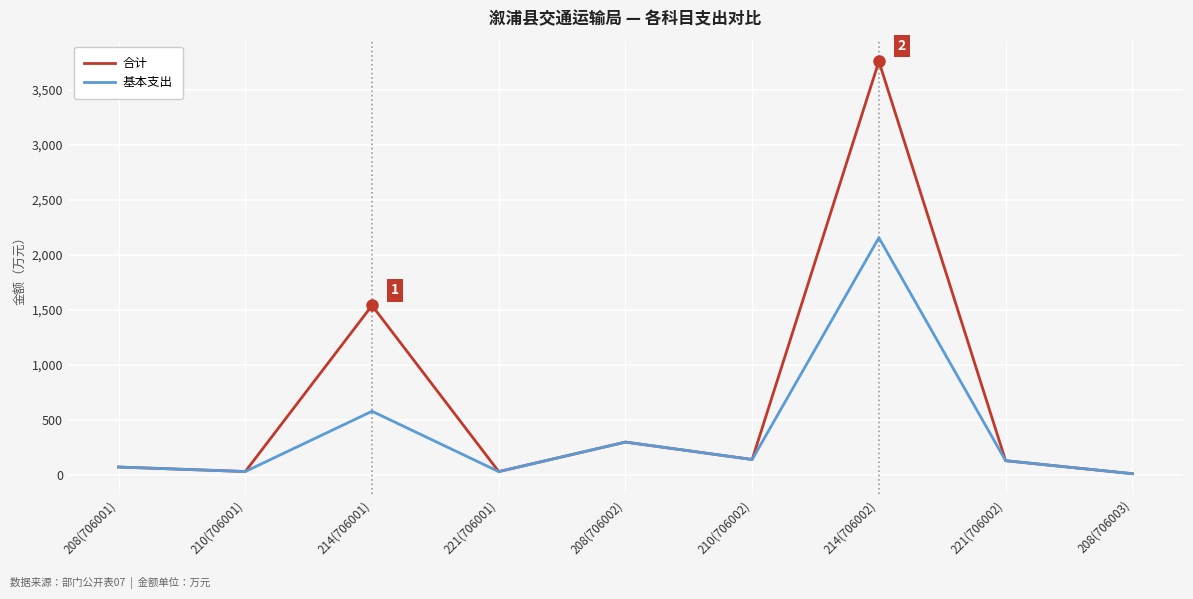

What is the sum of all 合计 values?

6027.5